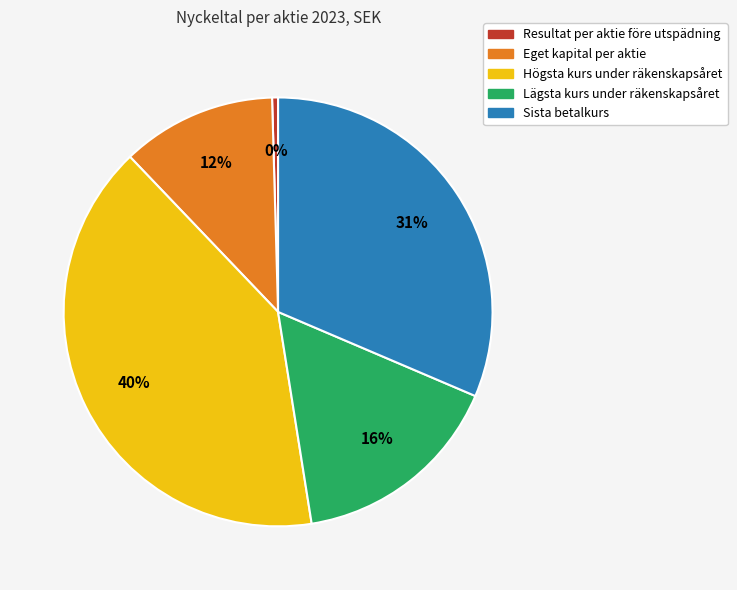

How many slices are in this pie chart?

5